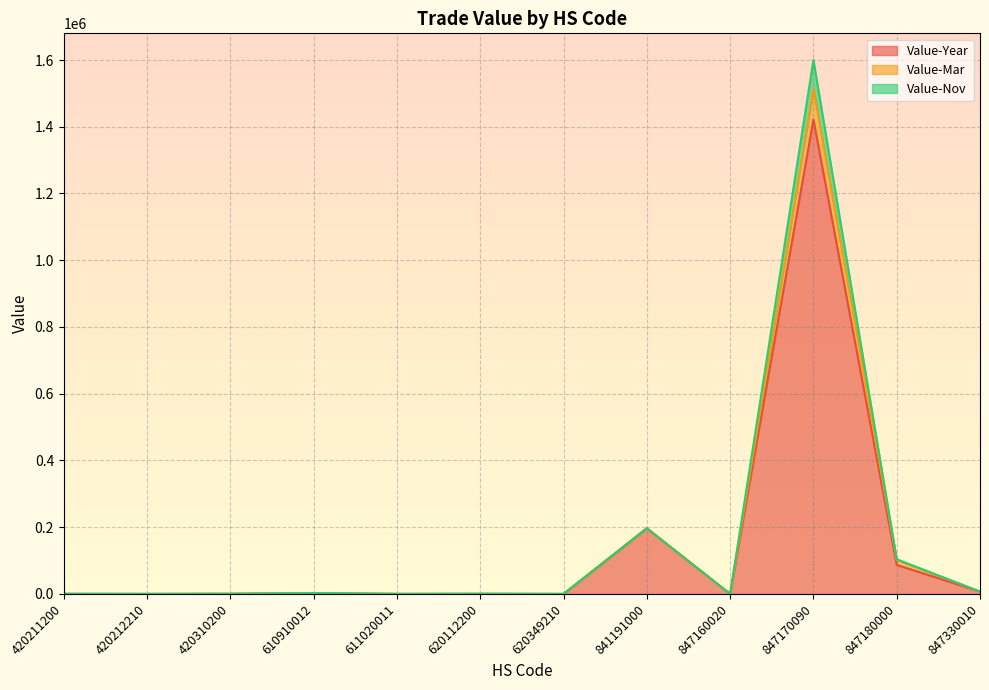

Is the value of Value-Nov at 420310200 greater than the value of Value-Year at 420211200?

Yes